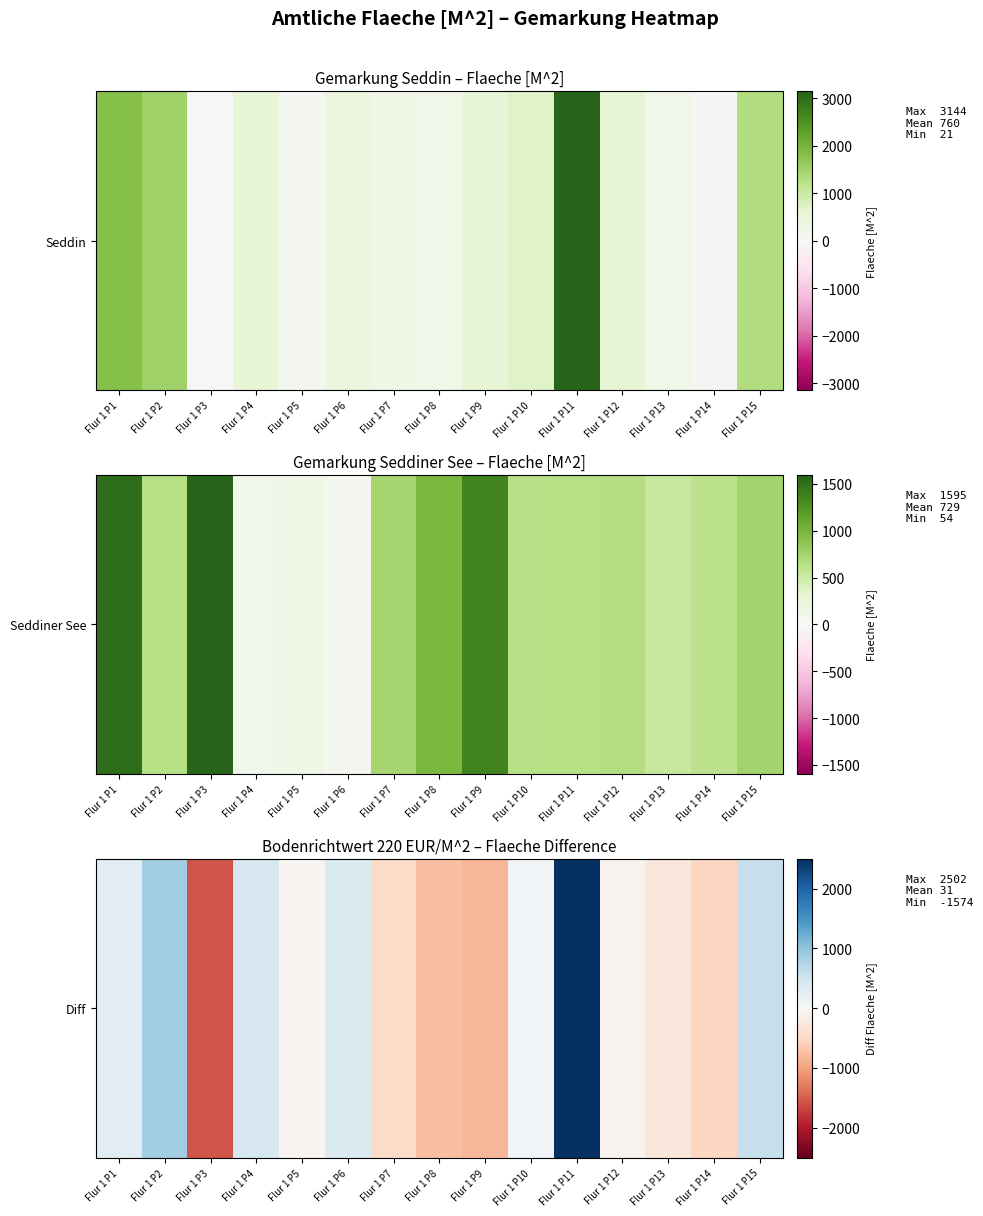

List the labels in order of value, smallest first.

Flur 1 P3, Flur 1 P9, Flur 1 P8, Flur 1 P14, Flur 1 P7, Flur 1 P13, Flur 1 P12, Flur 1 P5, Flur 1 P10, Flur 1 P1, Flur 1 P6, Flur 1 P4, Flur 1 P15, Flur 1 P2, Flur 1 P11